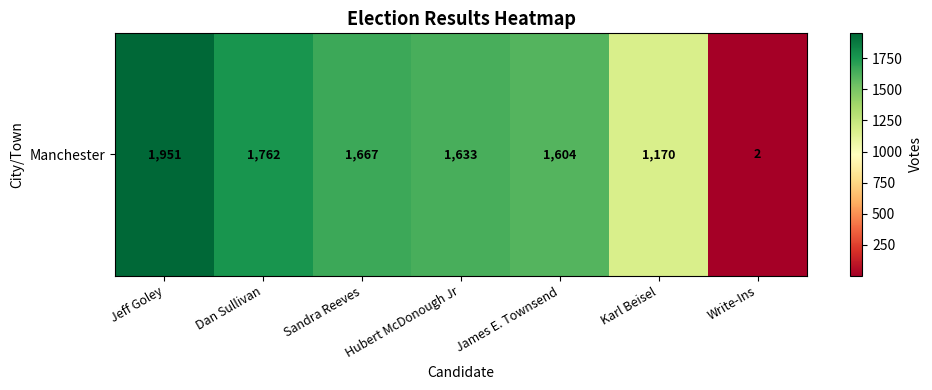

What is the ratio of the value at Hubert McDonough Jr to the value at Dan Sullivan?

0.9